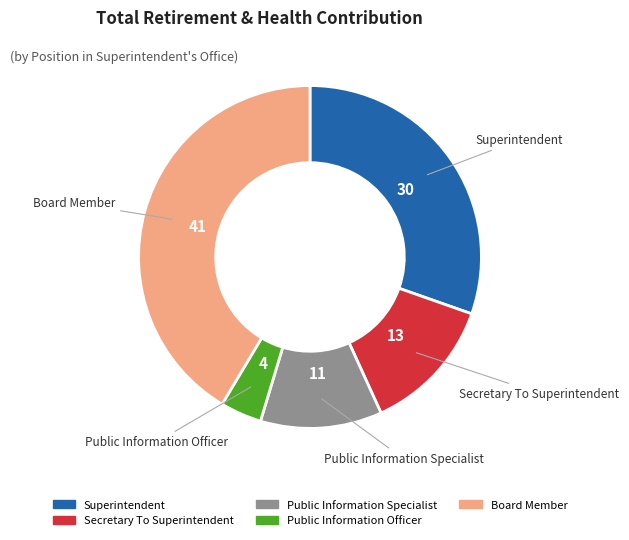

Do Board Member and Public Information Officer together represent more than half of the pie?

No